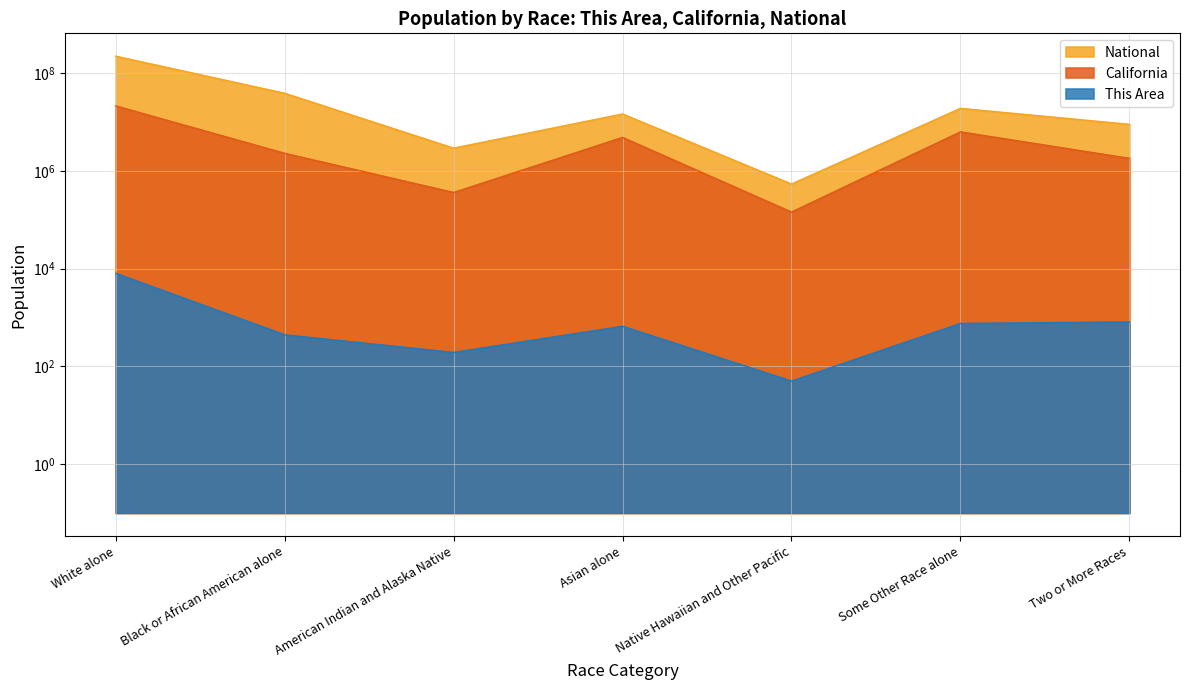

At Some Other Race alone, list the series in order from largest to smallest.

National, California, This Area